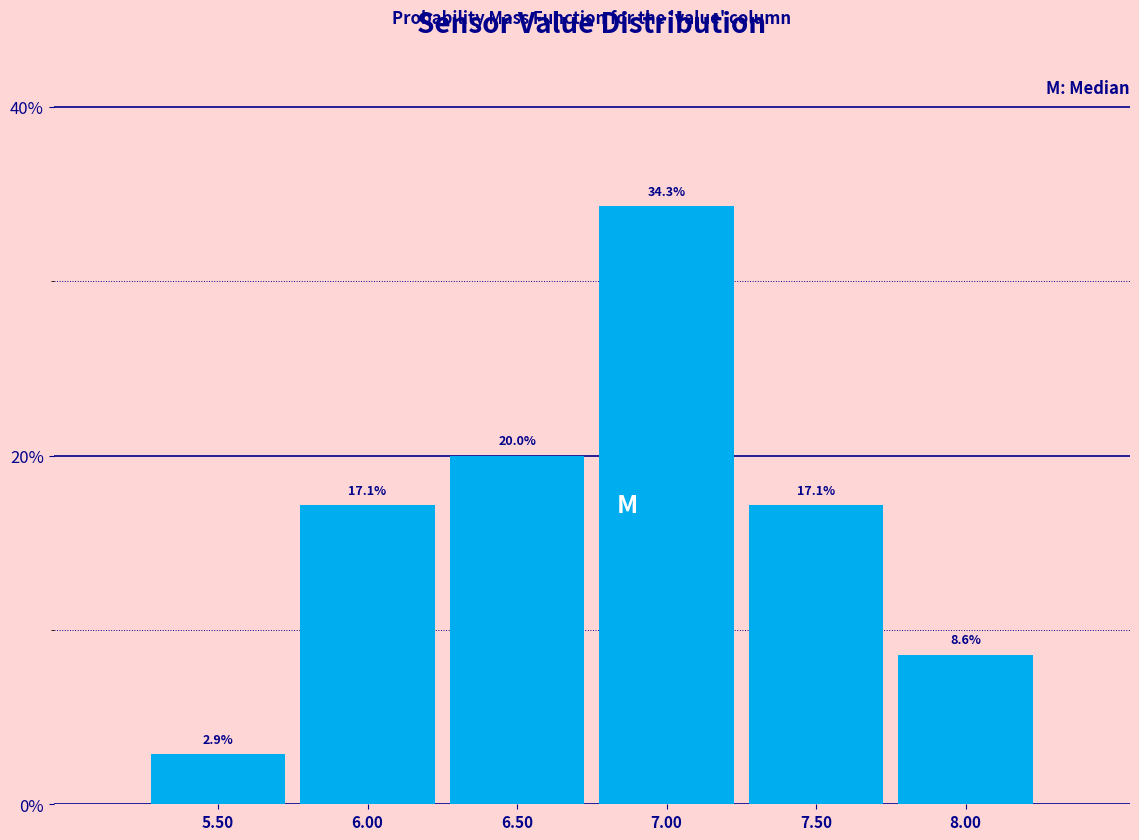

How tall is the bar that spans 7.75 to 8.25 on the x-axis?

8.6